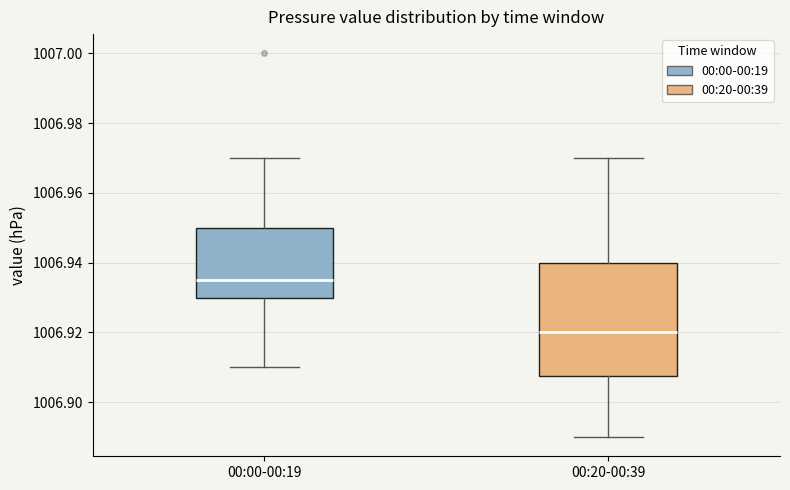

Reading left to right, read every box against the y-axis: the position of its median line, the range the box covers, and the ends of its whiskers. The values are not printed on the chart, so give them approximately, as read against the axis.

00:00-00:19: median 1006.936, box 1006.930 to 1006.950, whiskers 1006.910 to 1006.970
00:20-00:39: median 1006.920, box 1006.908 to 1006.940, whiskers 1006.890 to 1006.970